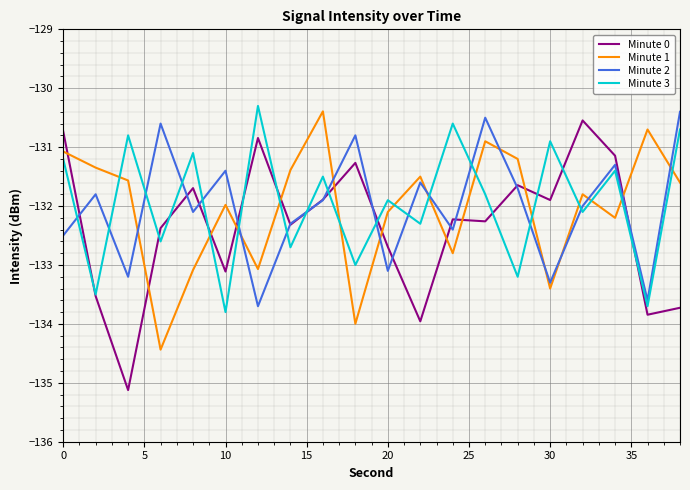

After their last crossing, which series has the higher values: Minute 1 or Minute 0?

Minute 1